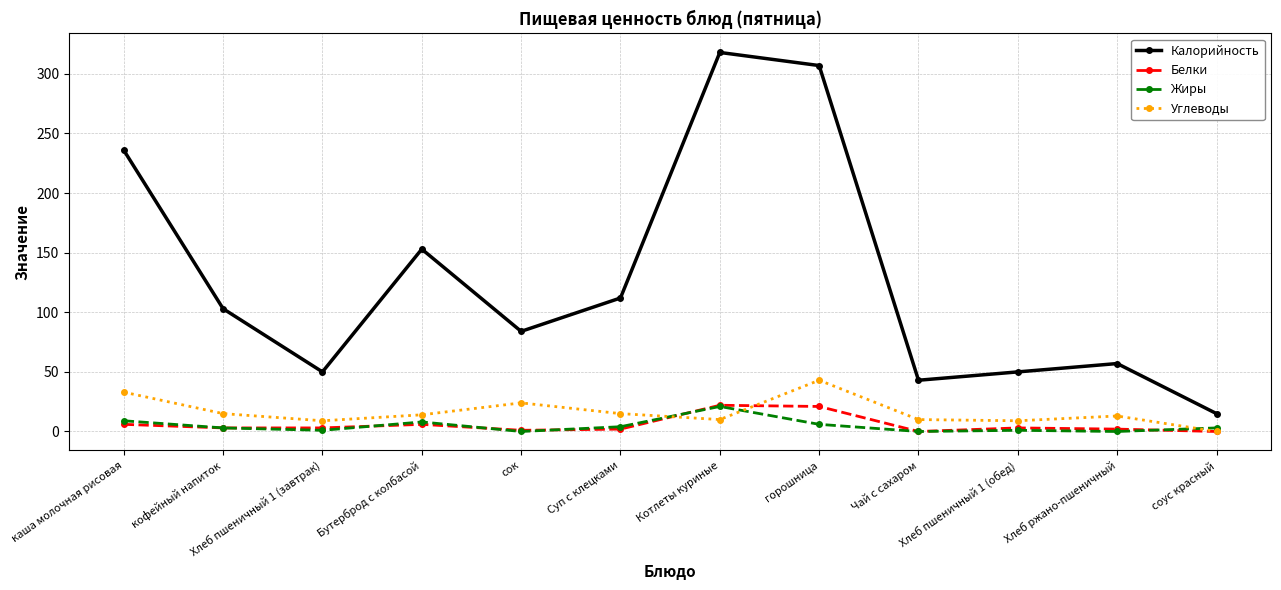

Where is the first local maximum for Углеводы?

сок